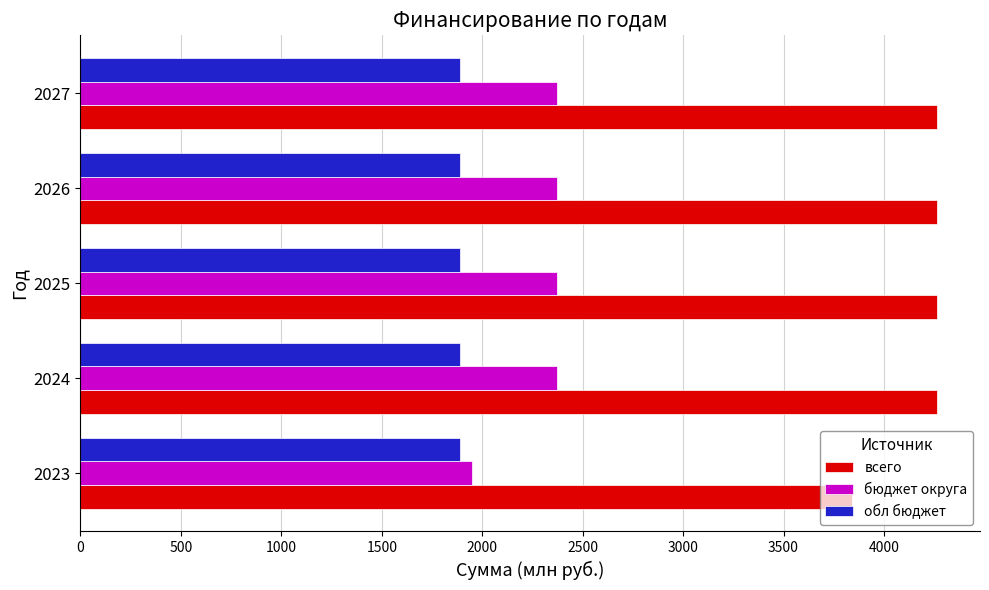

How many data points in бюджет округа are less than 2372?

1